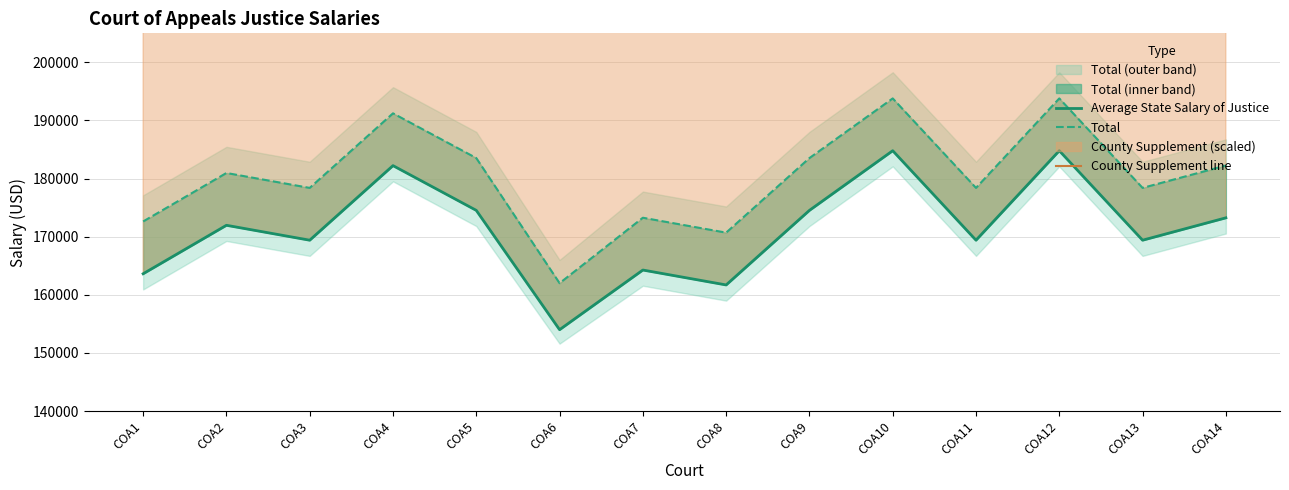

What is the difference between the Average State Salary of Justice values at COA1 and COA4?

18608.4